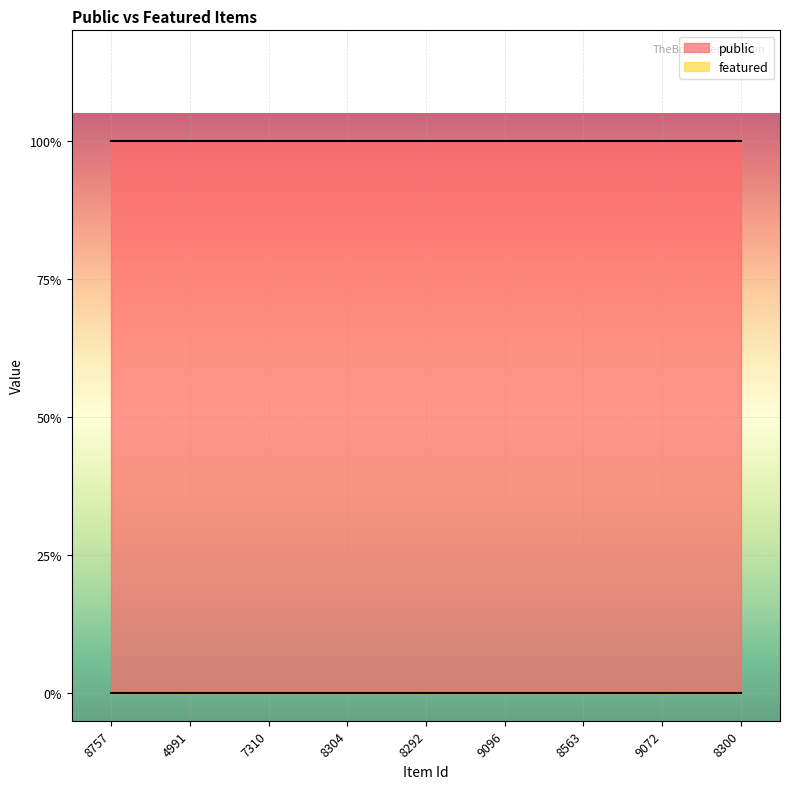

List the series in order of their overall mean, highest first.

public, featured